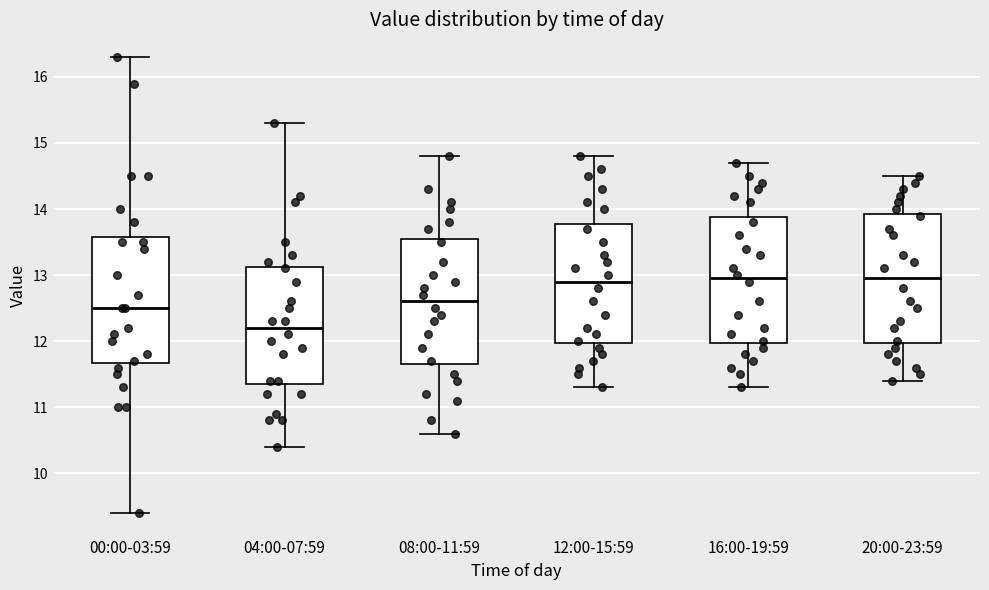

Where is the upper edge of the box for 04:00-07:59 on the y-axis? The values are not printed on the chart, so give them approximately, as read against the axis.

13.1